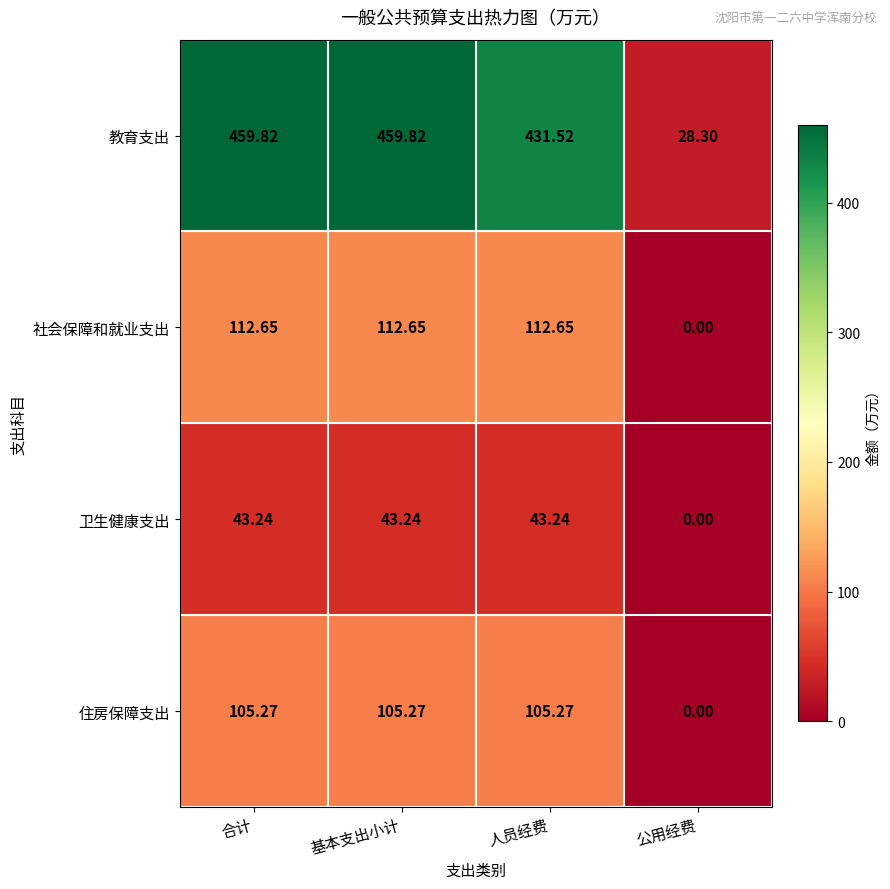

Which label corresponds to the smallest value in the chart?

公用经费